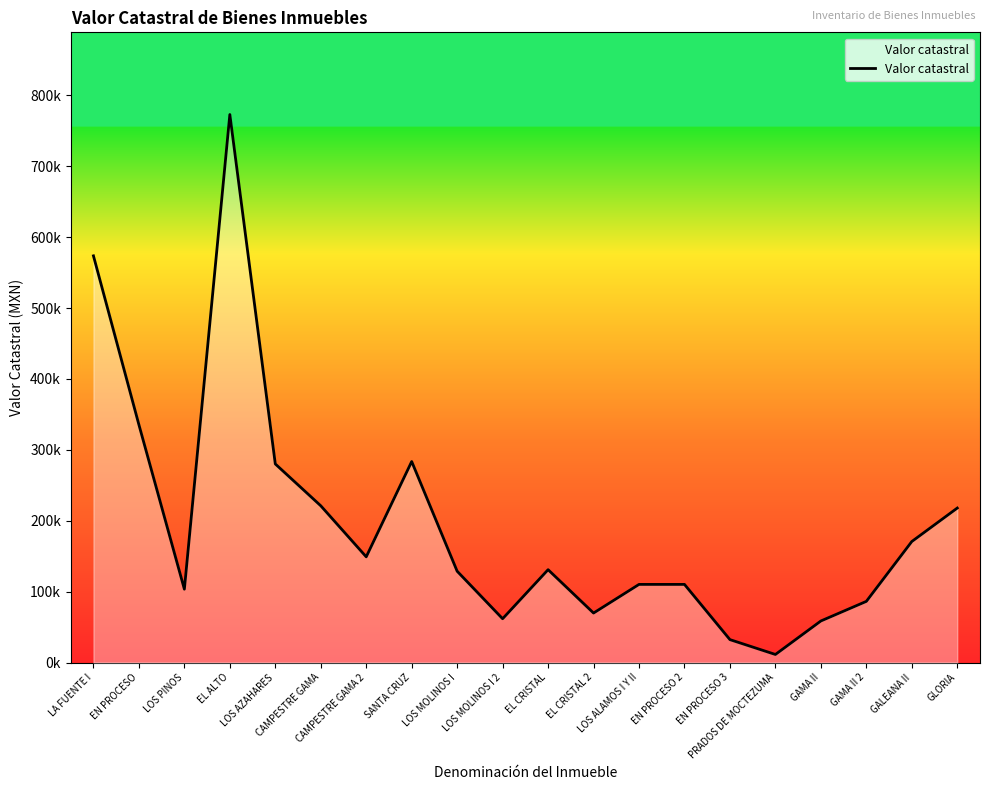

Does the chart display data point markers on the line(s)?

No